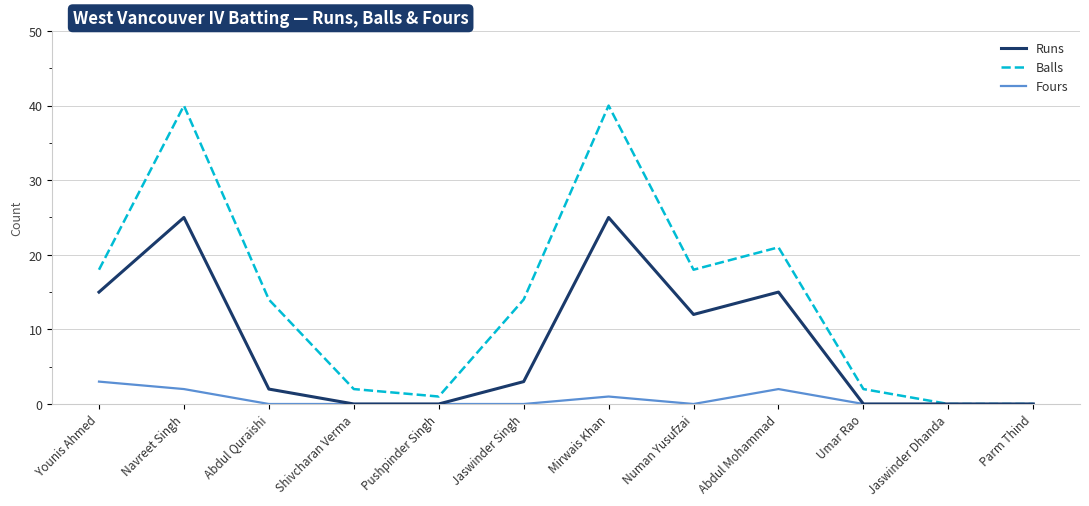

What is the maximum value for Balls?

40